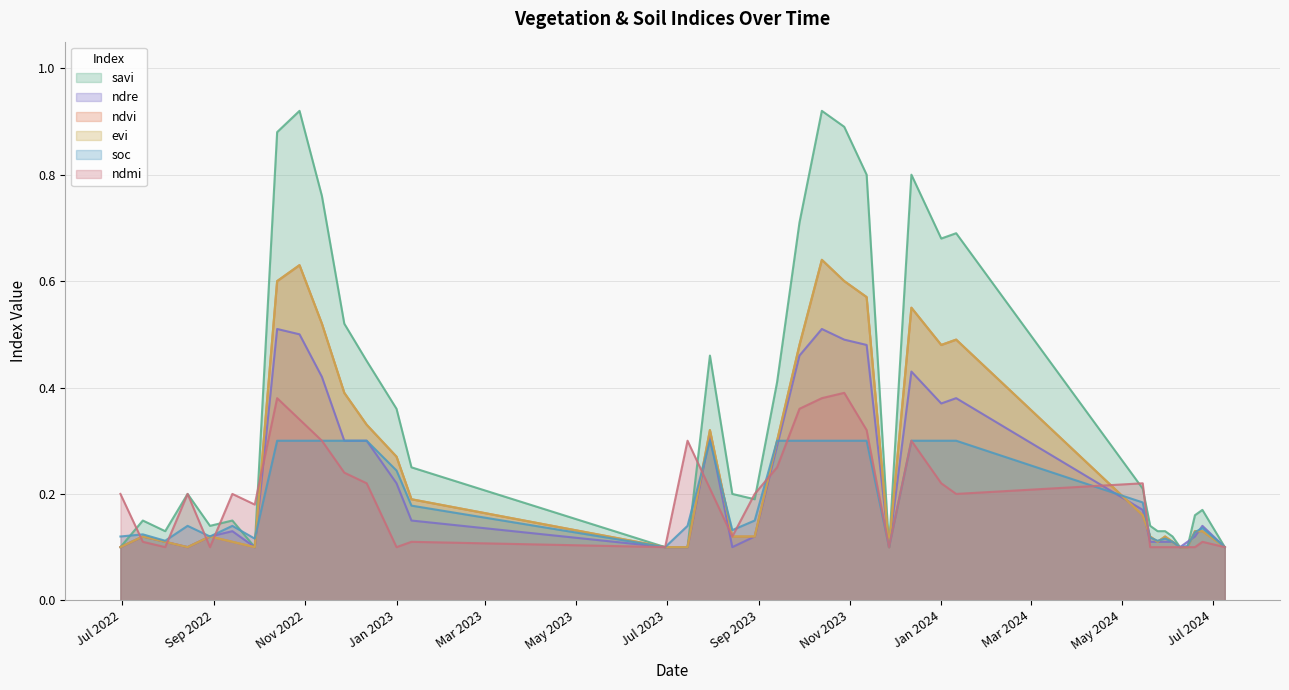

What is the smallest value displayed?

0.1